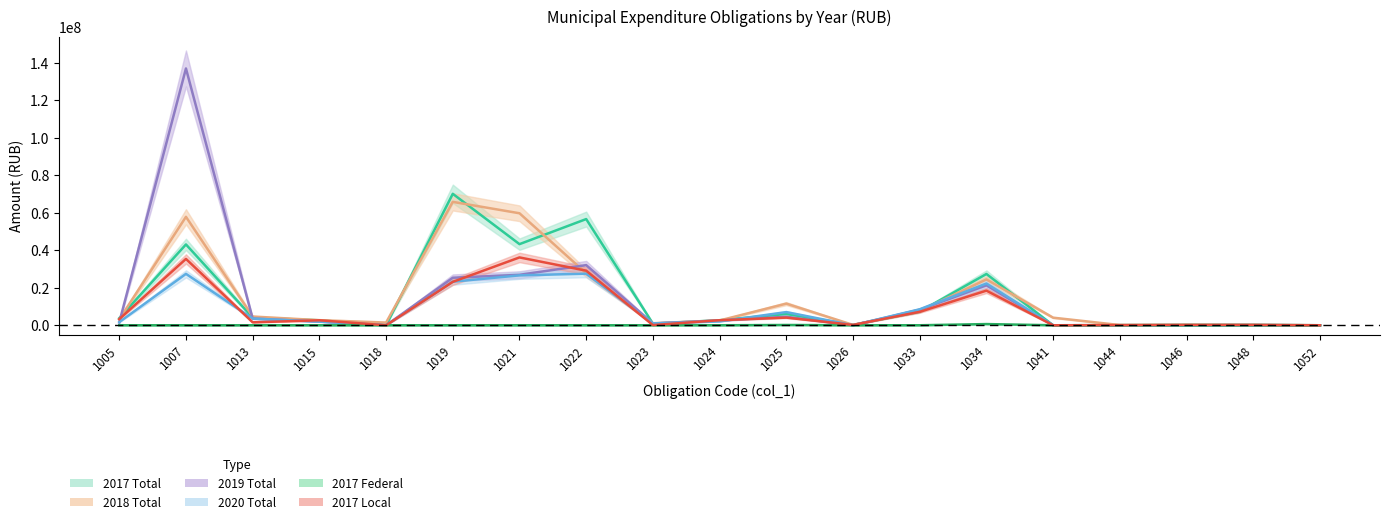

At which category does col_44 (2018 Total) reach its first local valley?

1018